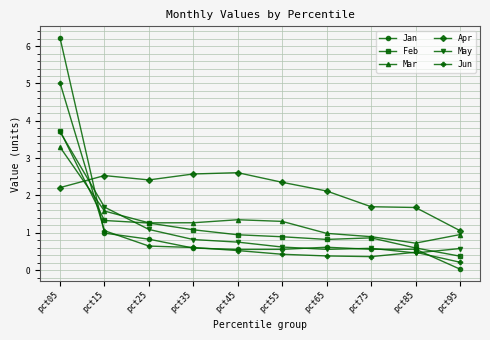

What is the spread (max minus min) of values at pct85?

1.2